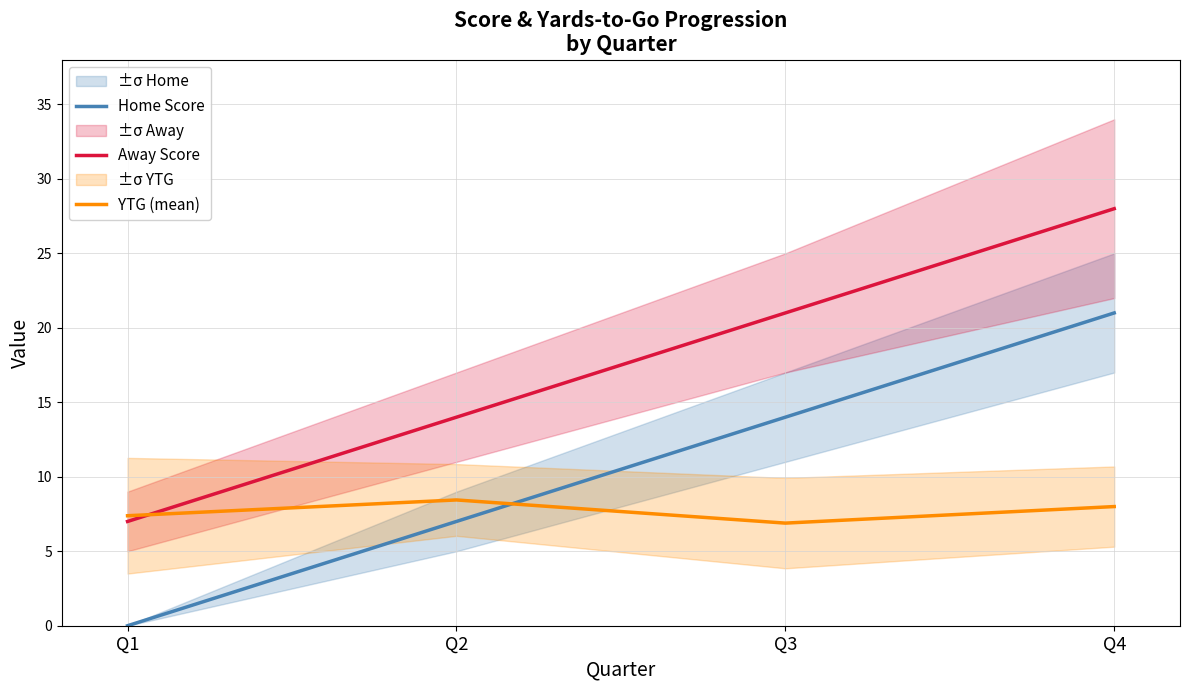

Which series ends up on top after the final intersection of Away Score and YTG (mean)?

Away Score